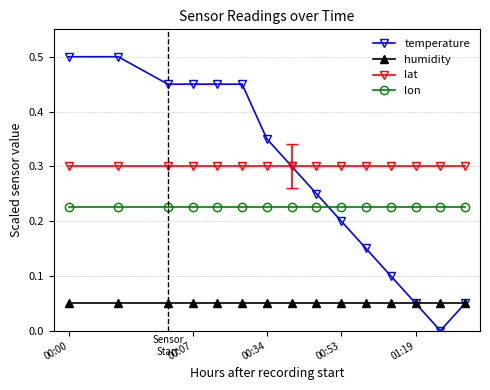

Does the chart have visible grid lines?

Yes